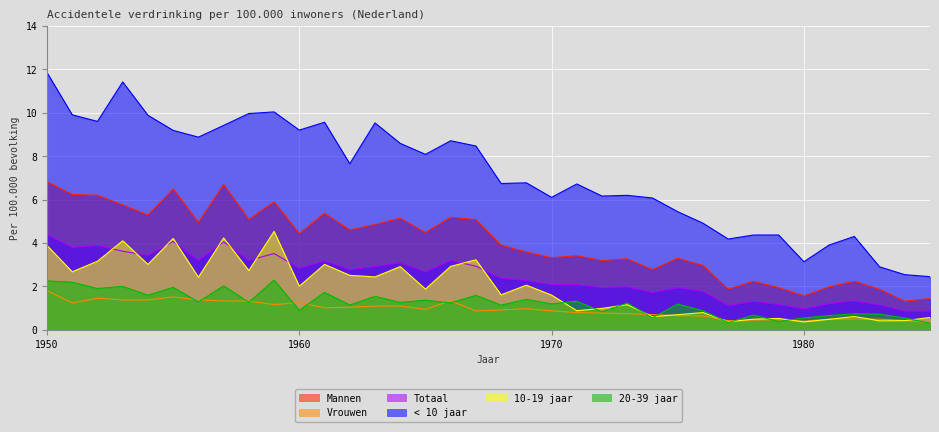

What is the highest value of the 10-19 jaar series?

4.5